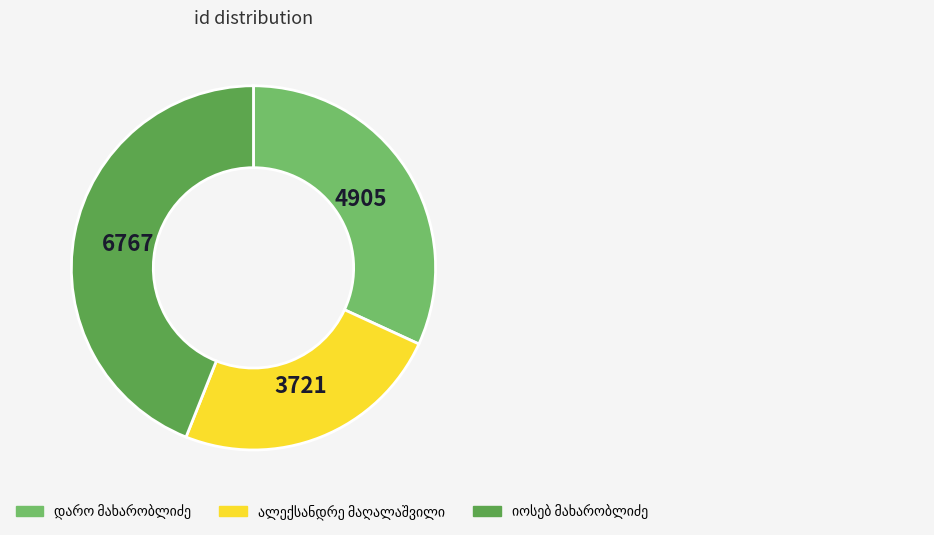

Is there any slice that represents more than half of the pie?

No